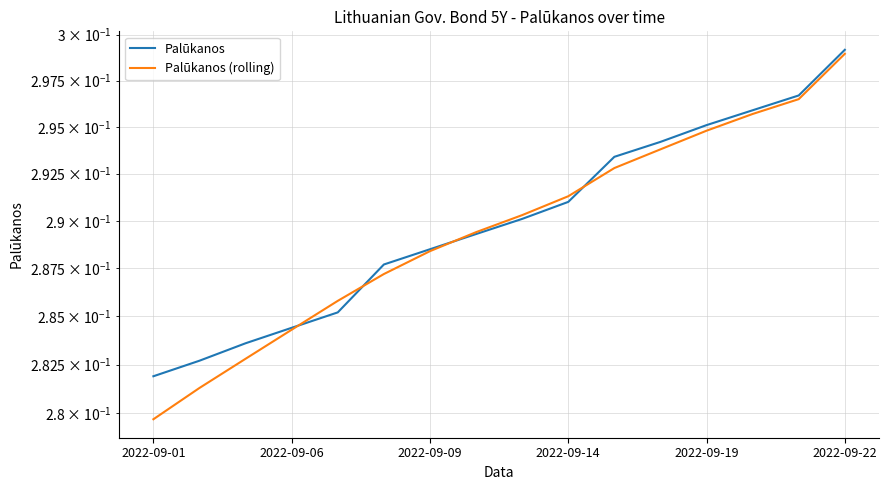

True or false: Palūkanos (rolling) has more than 2 interior local peaks.

False